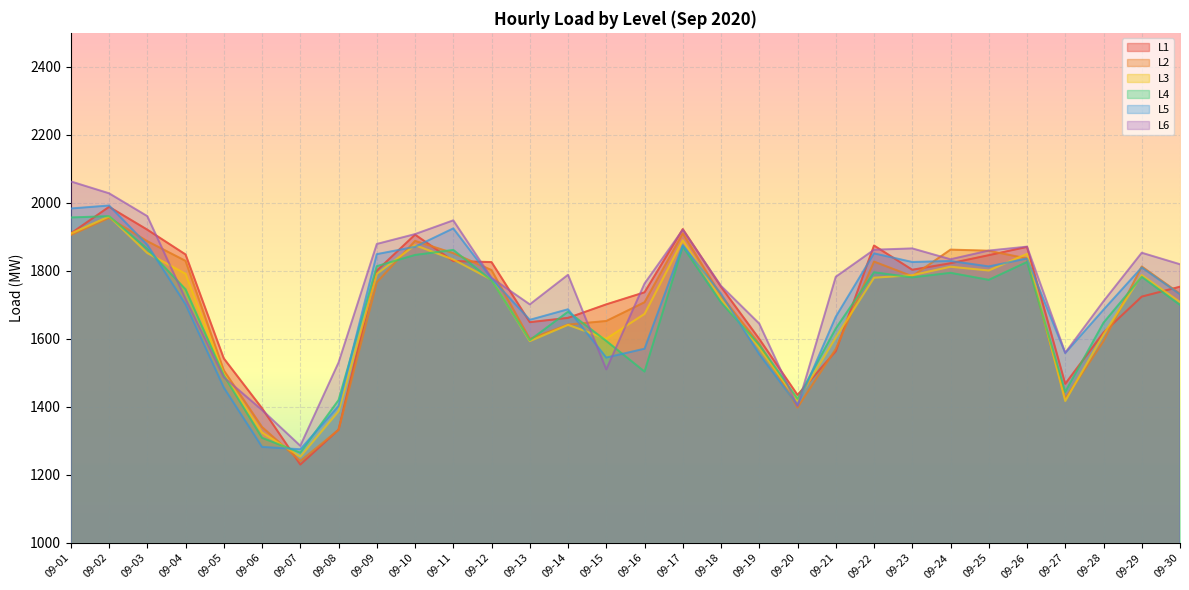

After their last crossing, which series has the higher values: L3 or L5?

L5